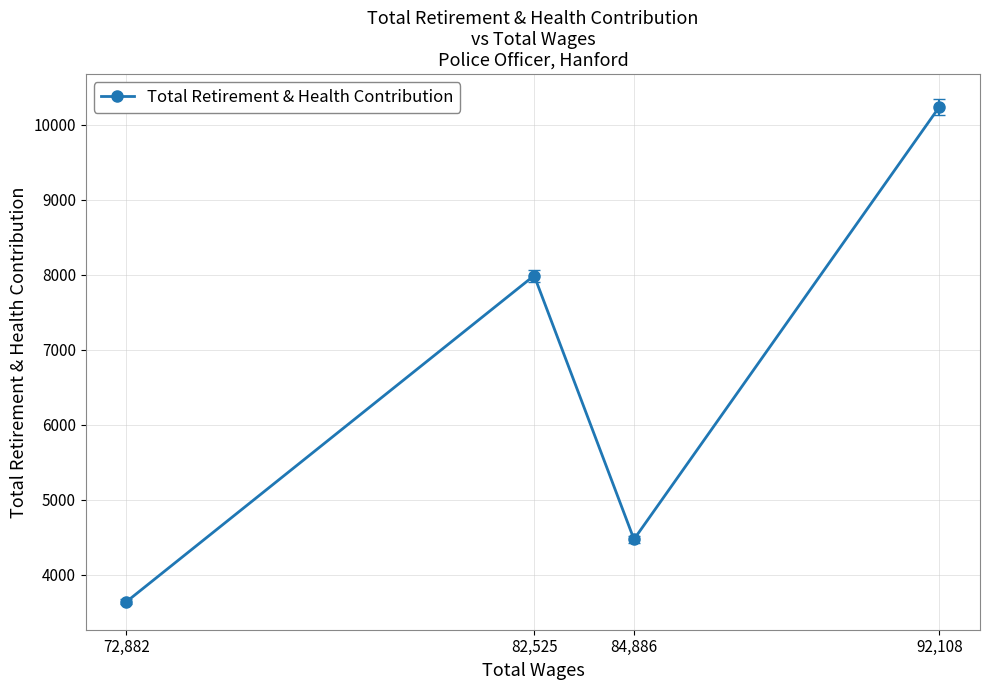

What is the label of the 1st point from the right?

92,108